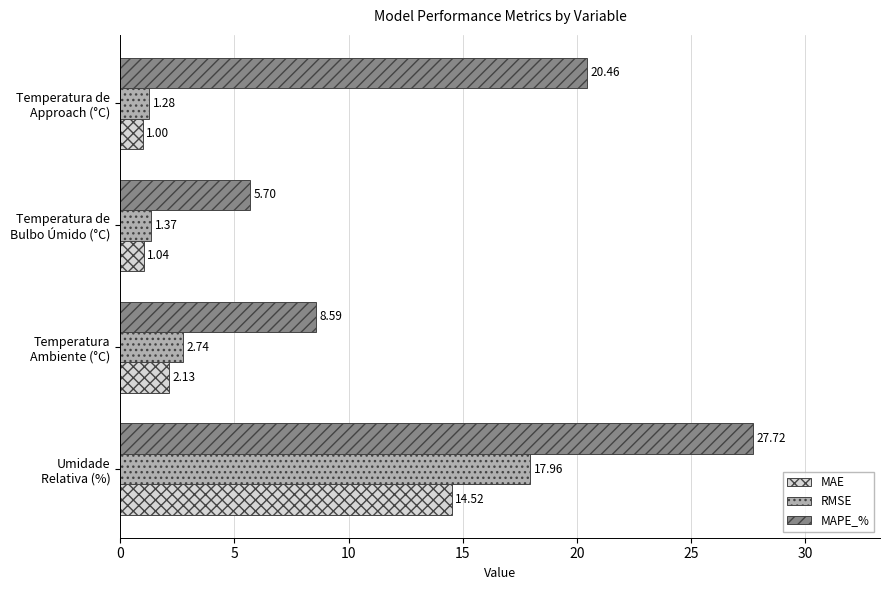

How many values in the MAPE_% series exceed 20?

2